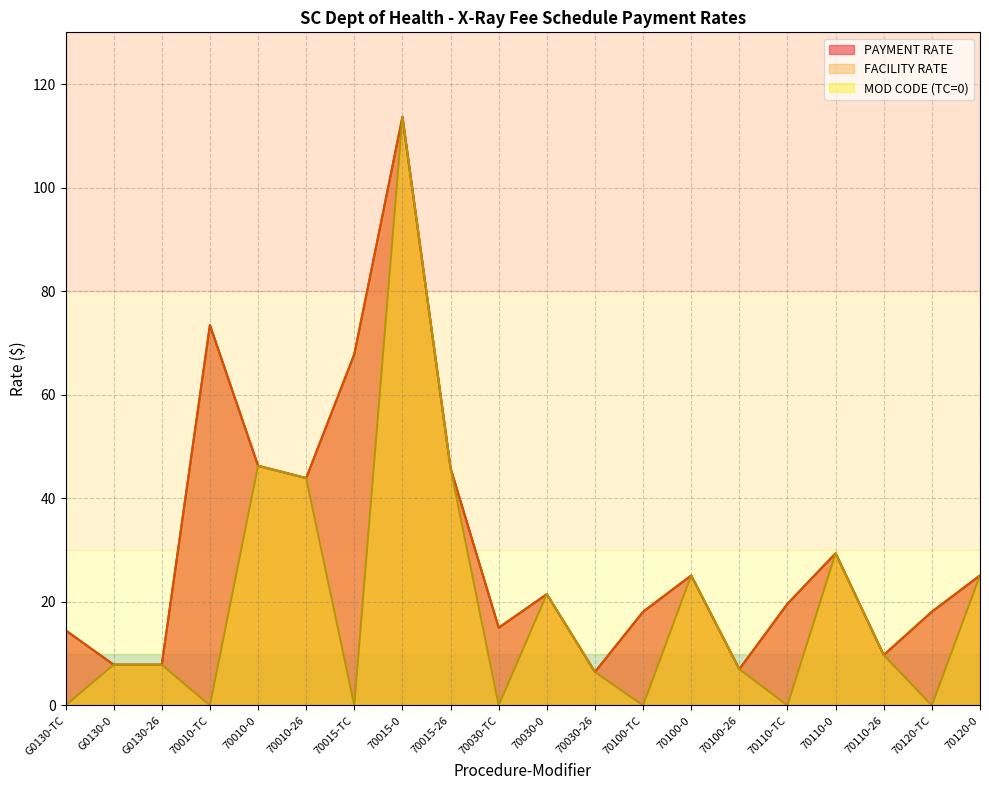

Reading right to left, list all the values displayed in this chart.

PAYMENT RATE: 70120-0=25.1	70120-TC=18.1	70110-26=9.8	70110-0=29.4	70110-TC=19.6	70100-26=7.0	70100-0=25.1	70100-TC=18.1	70030-26=6.5	70030-0=21.5	70030-TC=15.0	70015-26=45.8	70015-0=113.7	70015-TC=67.8	70010-26=43.9	70010-0=46.3	70010-TC=73.5	G0130-26=7.9	G0130-0=7.9	G0130-TC=14.5
FACILITY RATE: 70120-0=25.1	70120-TC=18.1	70110-26=9.8	70110-0=29.4	70110-TC=19.6	70100-26=7.0	70100-0=25.1	70100-TC=18.1	70030-26=6.5	70030-0=21.5	70030-TC=15.0	70015-26=45.8	70015-0=113.7	70015-TC=67.8	70010-26=43.9	70010-0=46.3	70010-TC=73.5	G0130-26=7.9	G0130-0=7.9	G0130-TC=14.5
MOD CODE: 70120-0=25.1	70120-TC=0.0	70110-26=9.8	70110-0=29.4	70110-TC=0.0	70100-26=7.0	70100-0=25.1	70100-TC=0.0	70030-26=6.5	70030-0=21.5	70030-TC=0.0	70015-26=45.8	70015-0=113.7	70015-TC=0.0	70010-26=43.9	70010-0=46.3	70010-TC=0.0	G0130-26=7.9	G0130-0=7.9	G0130-TC=0.0